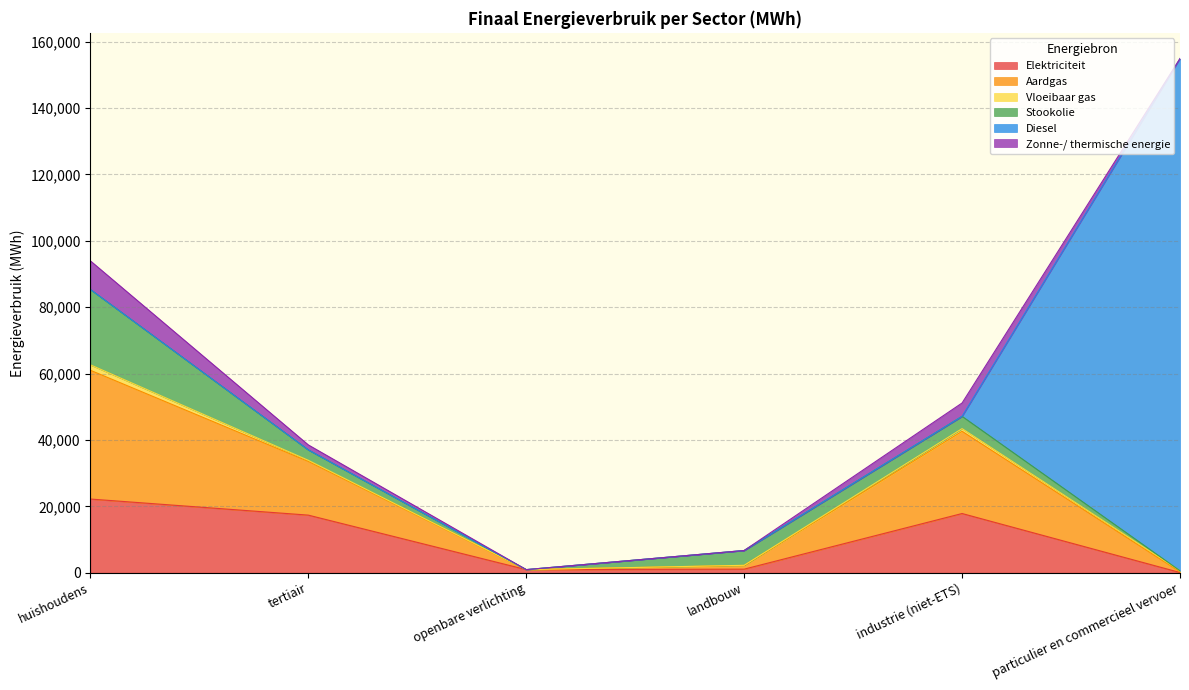

Reading right to left, what are all the values shown in this chart?

Elektriciteit: particulier en commercieel vervoer=58.1	industrie (niet-ETS)=17831.0	landbouw=1070.1	openbare verlichting=928.7	tertiair=17345.9	huishoudens=22191.6
Aardgas: particulier en commercieel vervoer=206.6	industrie (niet-ETS)=24767.0	landbouw=1124.8	openbare verlichting=0.0	tertiair=16175.4	huishoudens=38789.1
Vloeibaar gas: particulier en commercieel vervoer=318.0	industrie (niet-ETS)=803.1	landbouw=31.4	openbare verlichting=0.0	tertiair=341.7	huishoudens=1633.2
Stookolie: particulier en commercieel vervoer=0.0	industrie (niet-ETS)=3705.0	landbouw=4458.1	openbare verlichting=0.0	tertiair=3132.6	huishoudens=22706.6
Diesel: particulier en commercieel vervoer=154300.5	industrie (niet-ETS)=0.0	landbouw=0.0	openbare verlichting=0.0	tertiair=0.0	huishoudens=0.0
Zonne-/ thermische energie: particulier en commercieel vervoer=0.0	industrie (niet-ETS)=4019.9	landbouw=0.0	openbare verlichting=0.0	tertiair=1501.6	huishoudens=8613.8